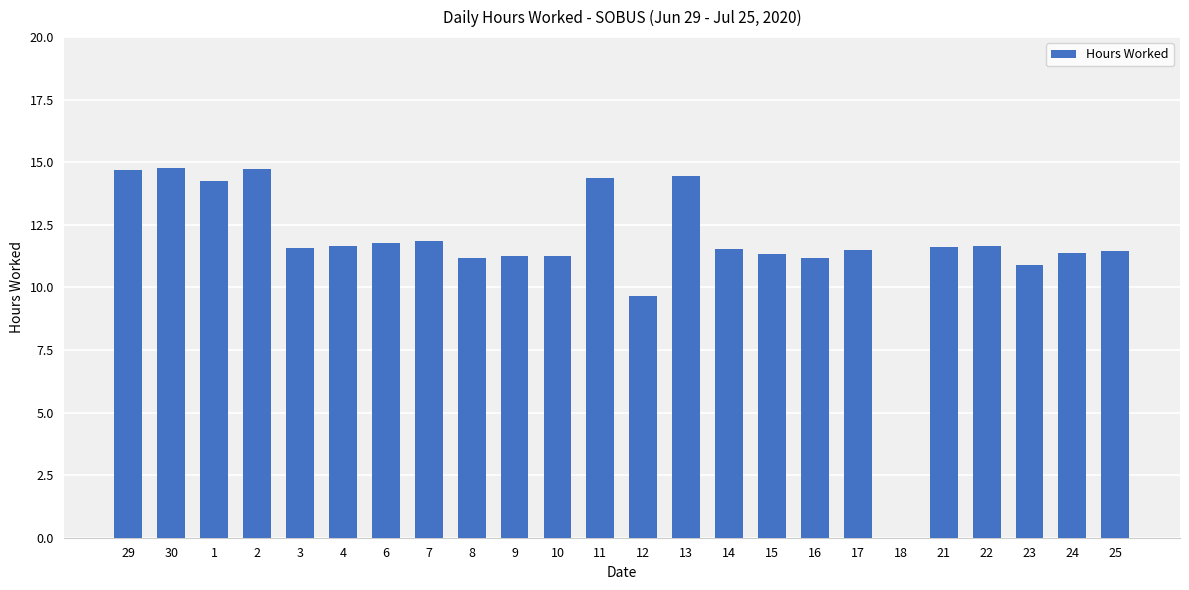

What is the ratio of the value at 6 to the value at 23?

1.1